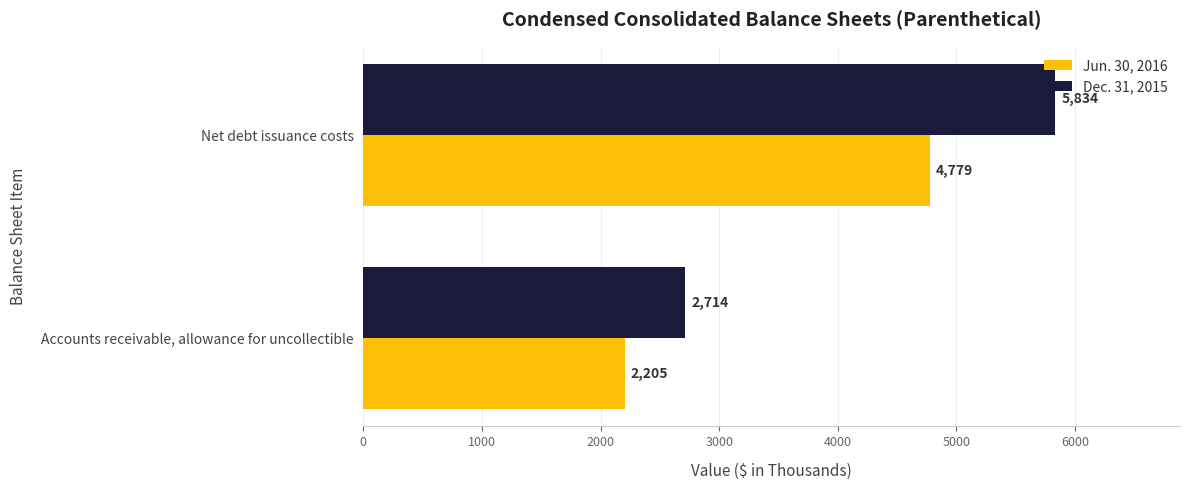

Rank the categories by Dec. 31, 2015 value from highest to lowest.

Net debt issuance costs, Accounts receivable, allowance for uncollectible